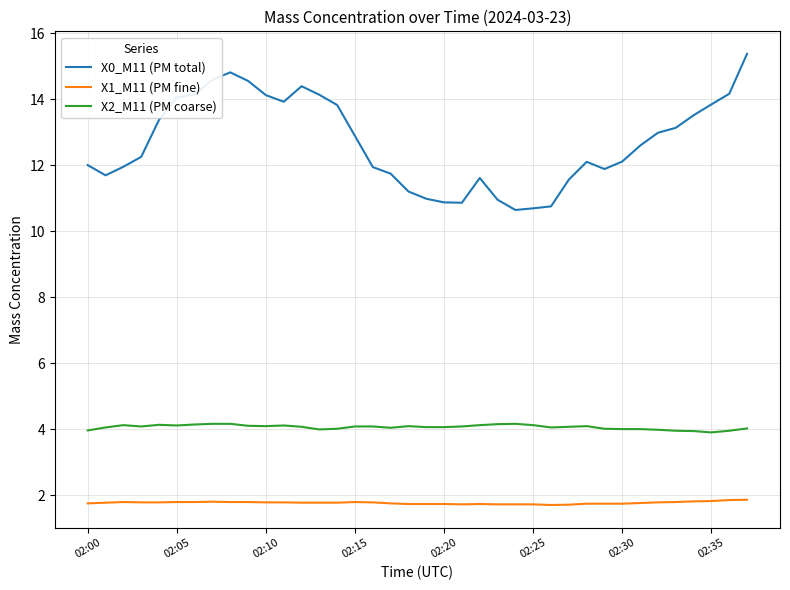

At how many categories does at least one series exceed 7?

38